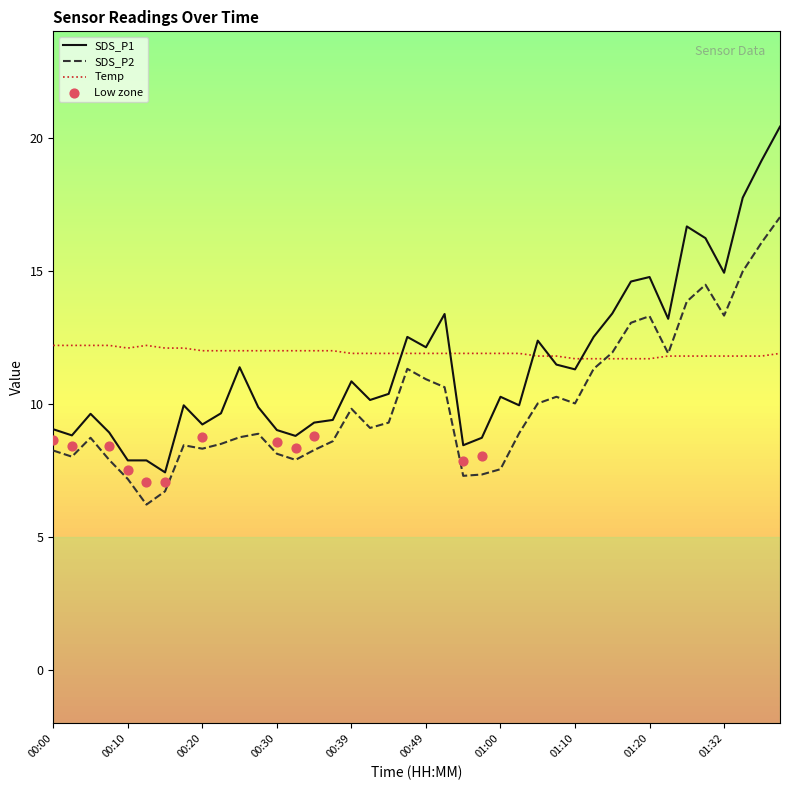

What is the total value across all series at 01:34?

44.5